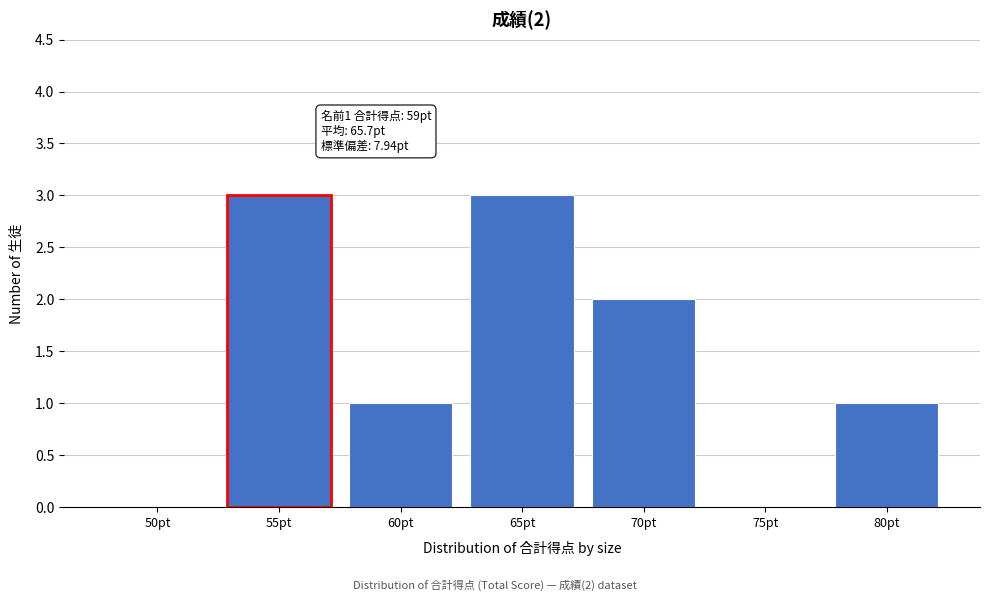

Reading left to right, extract all data points from this chart.

50pt=0	60pt=1	65pt=3	70pt=2	75pt=0	80pt=1